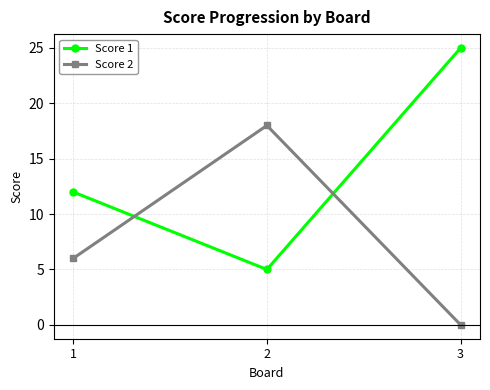

What value does the Score 2 series have at 1?

6